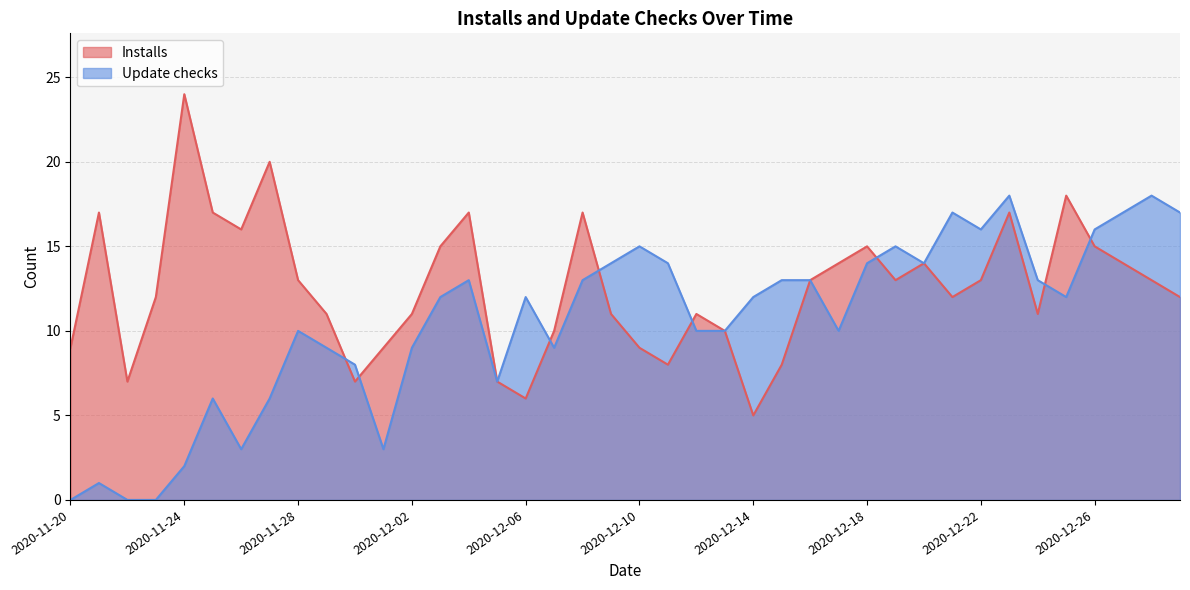

What is the maximum value for Installs?

24